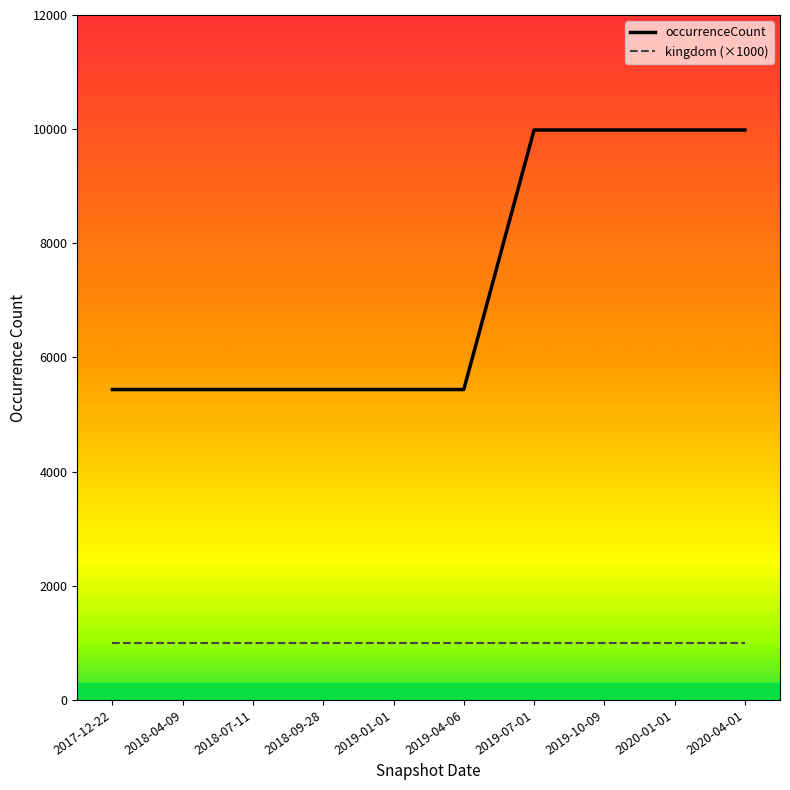

Reading right to left, what are all the values shown in this chart?

occurrenceCount: 9985	9985	9985	9985	5438	5438	5438	5438	5438	5438
kingdom (×1000): 1000	1000	1000	1000	1000	1000	1000	1000	1000	1000